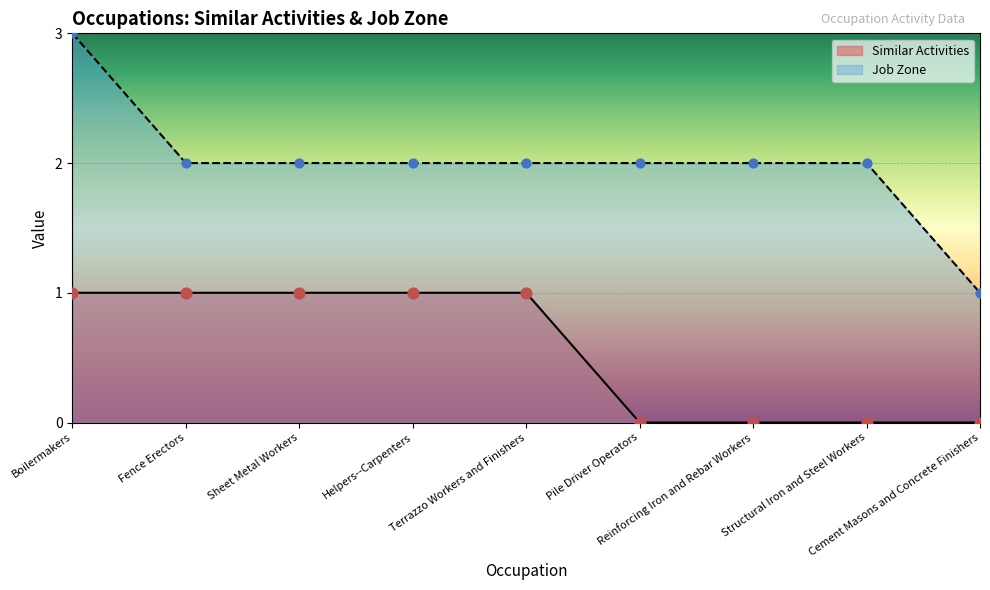

Which series reaches the minimum Y coordinate?

Similar Activities